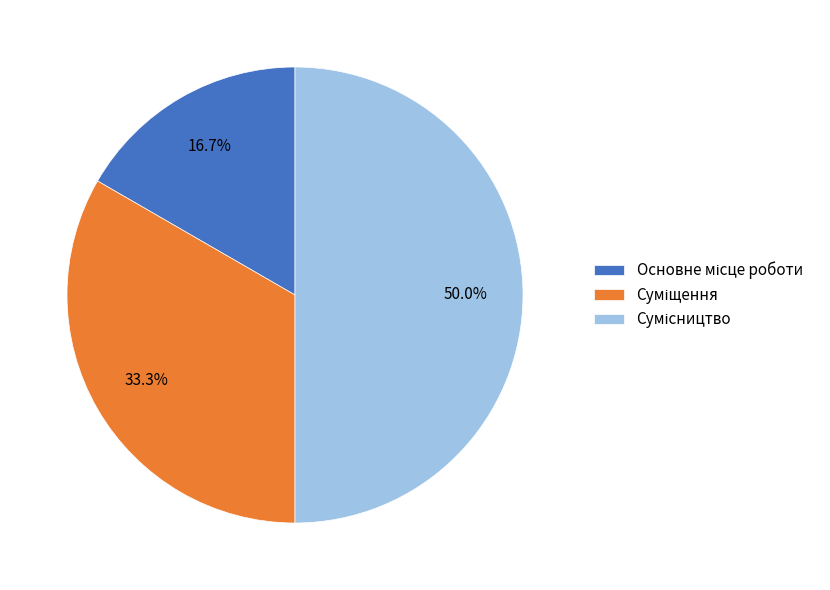

Does Сумісництво account for over 50% of the chart?

No